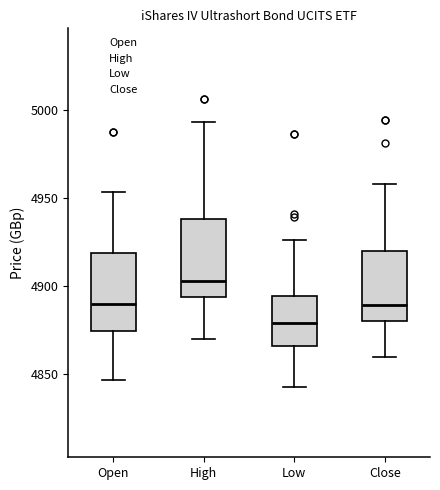

Reading left to right, transcribe this box plot: for each box, give where its median line is, the range the box spans, and where its two whiskers end, as read against the y-axis. The values are not printed on the chart, so give them approximately, as read against the axis.

Open: median 4890, box 4875 to 4920, whiskers 4845 to 4955
High: median 4905, box 4895 to 4940, whiskers 4870 to 4995
Low: median 4880, box 4865 to 4895, whiskers 4845 to 4925
Close: median 4890, box 4880 to 4920, whiskers 4860 to 4960